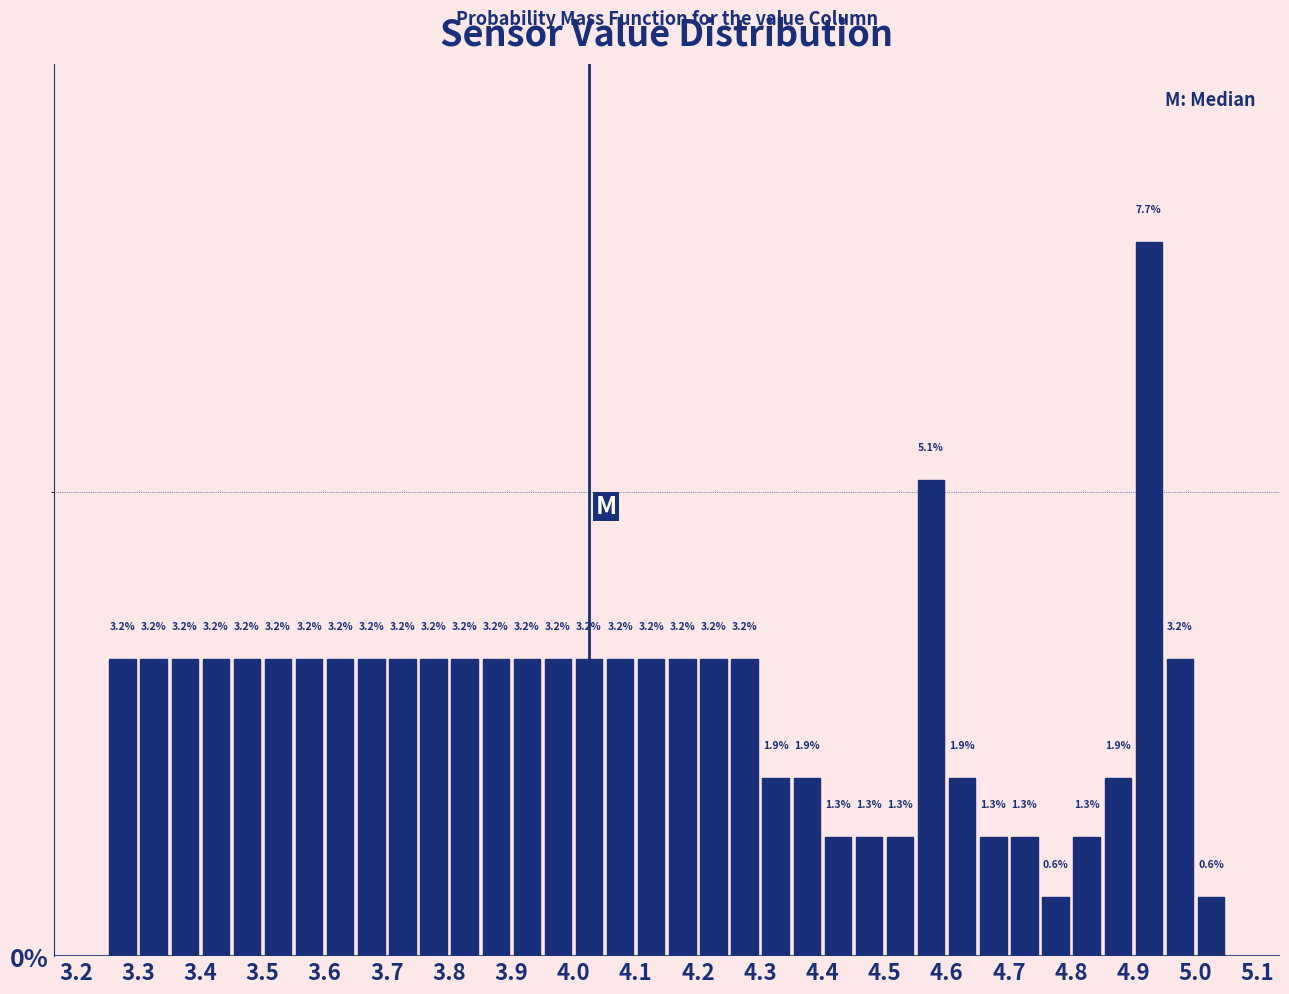

Reading left to right, transcribe this chart: for each bar, give the range it covers on the x-axis and its height.

3.25 to 3.30: 3.2
3.30 to 3.35: 3.2
3.35 to 3.40: 3.2
3.40 to 3.45: 3.2
3.45 to 3.50: 3.2
3.50 to 3.55: 3.2
3.55 to 3.60: 3.2
3.60 to 3.65: 3.2
3.65 to 3.70: 3.2
3.70 to 3.75: 3.2
3.75 to 3.80: 3.2
3.80 to 3.85: 3.2
3.85 to 3.90: 3.2
3.90 to 3.95: 3.2
3.95 to 4.00: 3.2
4.00 to 4.05: 3.2
4.05 to 4.10: 3.2
4.10 to 4.15: 3.2
4.15 to 4.20: 3.2
4.20 to 4.25: 3.2
4.25 to 4.30: 3.2
4.30 to 4.35: 1.9
4.35 to 4.40: 1.9
4.40 to 4.45: 1.3
4.45 to 4.50: 1.3
4.50 to 4.55: 1.3
4.55 to 4.60: 5.1
4.60 to 4.65: 1.9
4.65 to 4.70: 1.3
4.70 to 4.75: 1.3
4.75 to 4.80: 0.6
4.80 to 4.85: 1.3
4.85 to 4.90: 1.9
4.90 to 4.95: 7.7
4.95 to 5.00: 3.2
5.00 to 5.05: 0.6